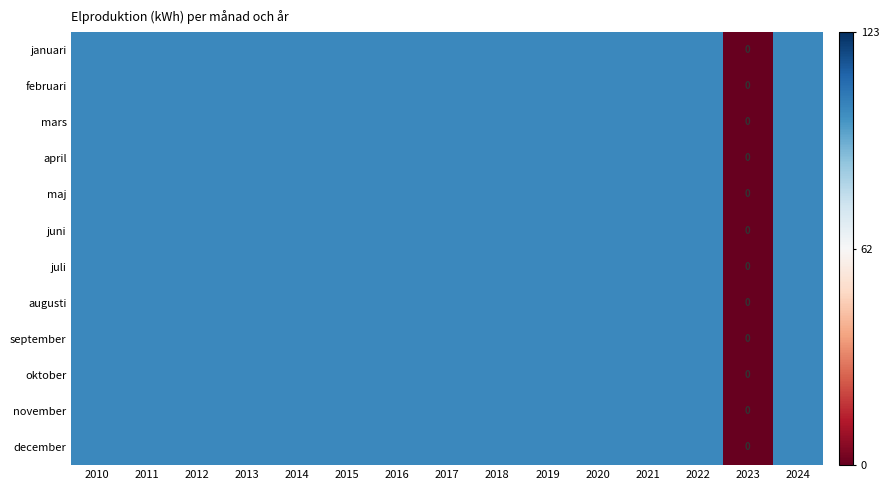

At how many categories does at least one series exceed 13?

14